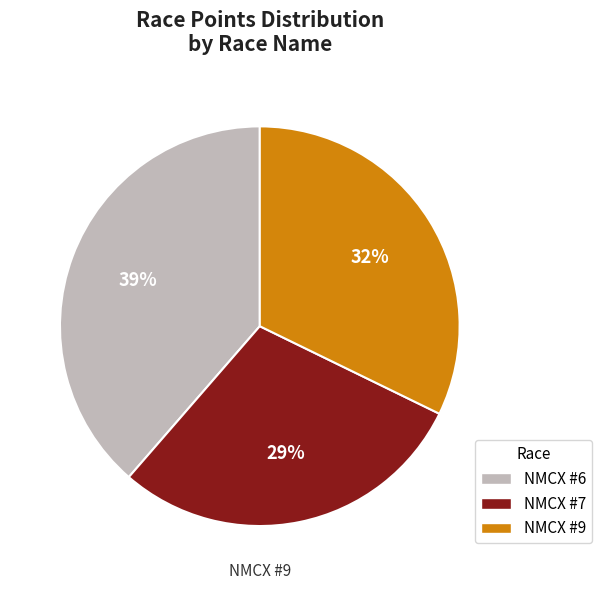

Between NMCX #7 and NMCX #6, which is larger?

NMCX #6